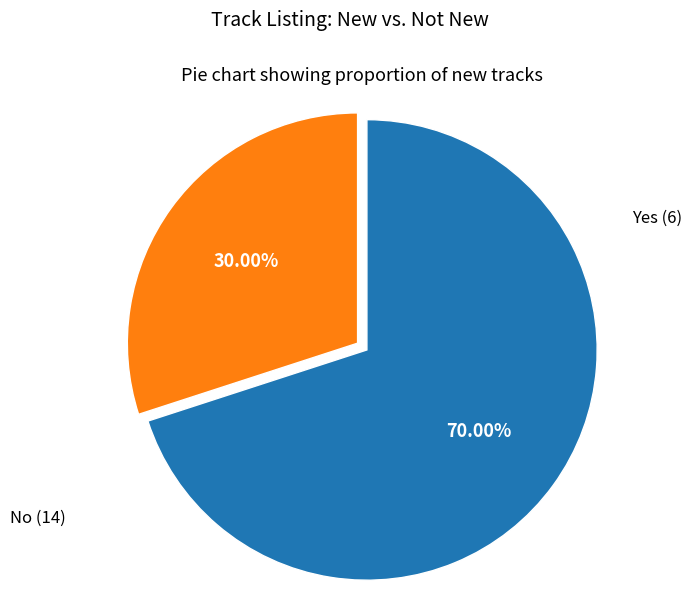

Is there a majority slice in this chart?

Yes